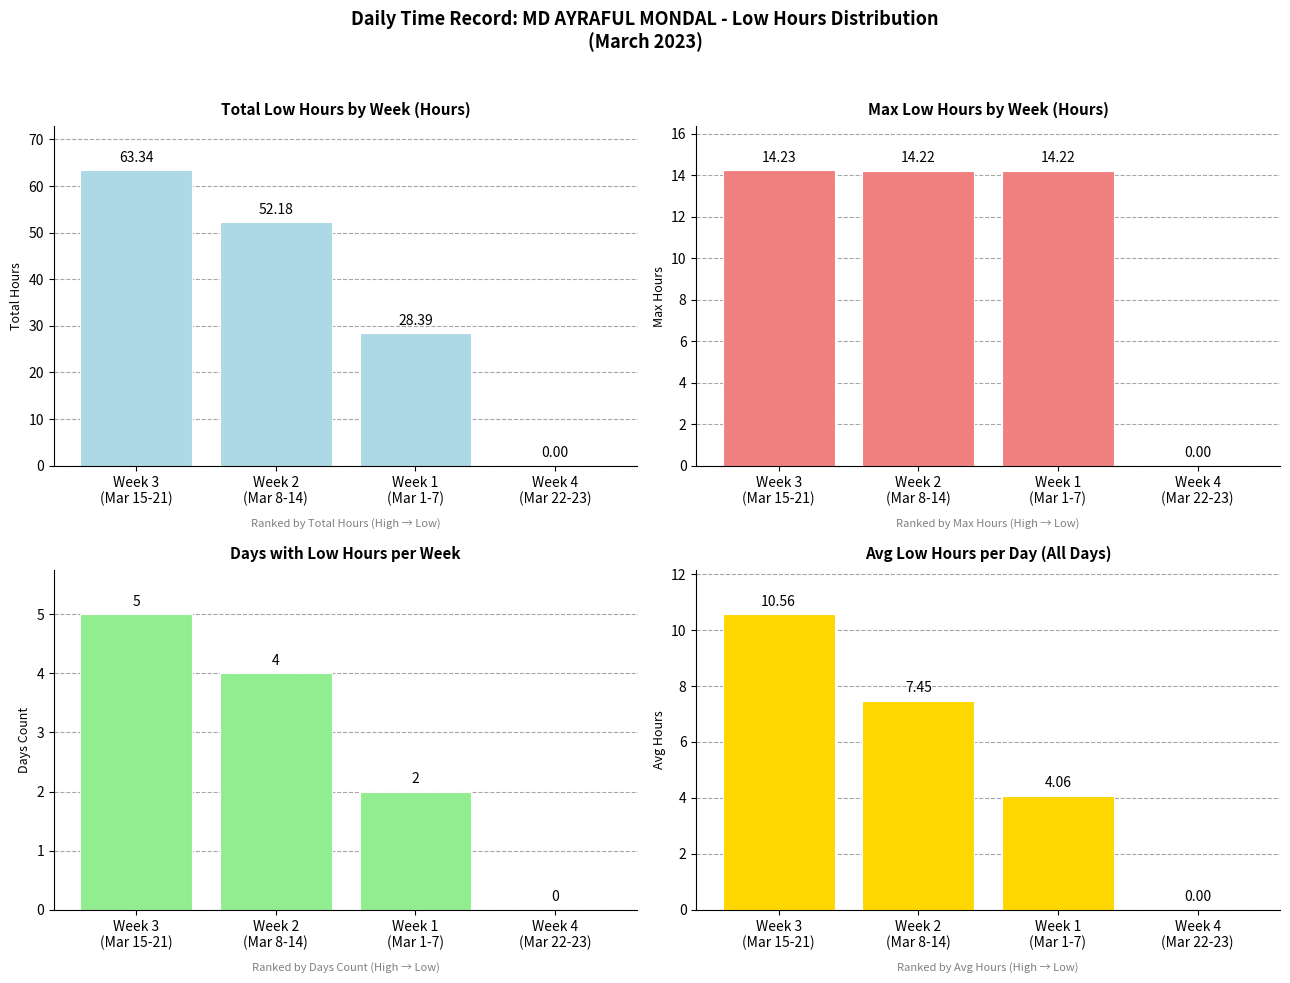

Which series has the largest range (max minus min)?

Total Low Hours by Week (Hours)